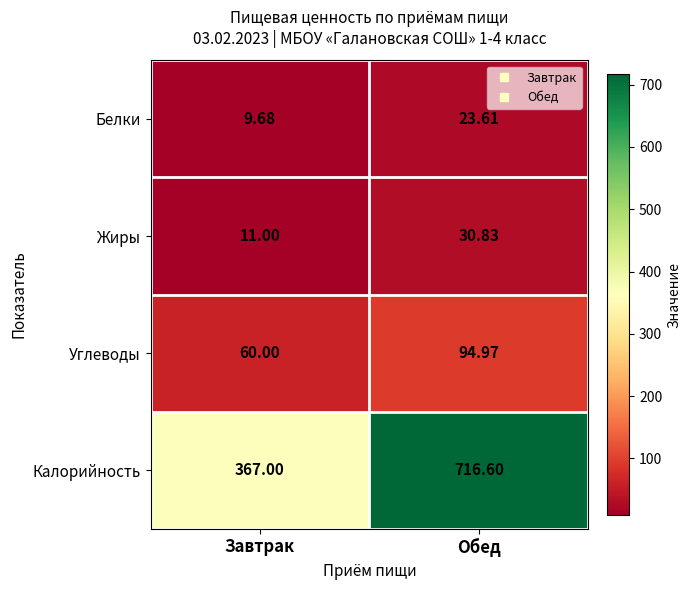

At which category is the sum across all series the highest?

Обед